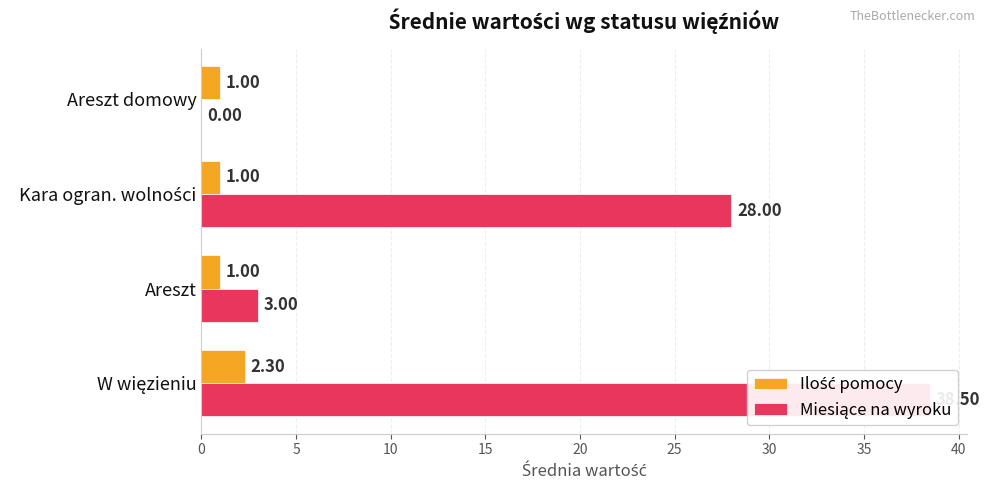

True or false: Miesiące na wyroku has a value of 40.2 at Kara ogran. wolności.

False